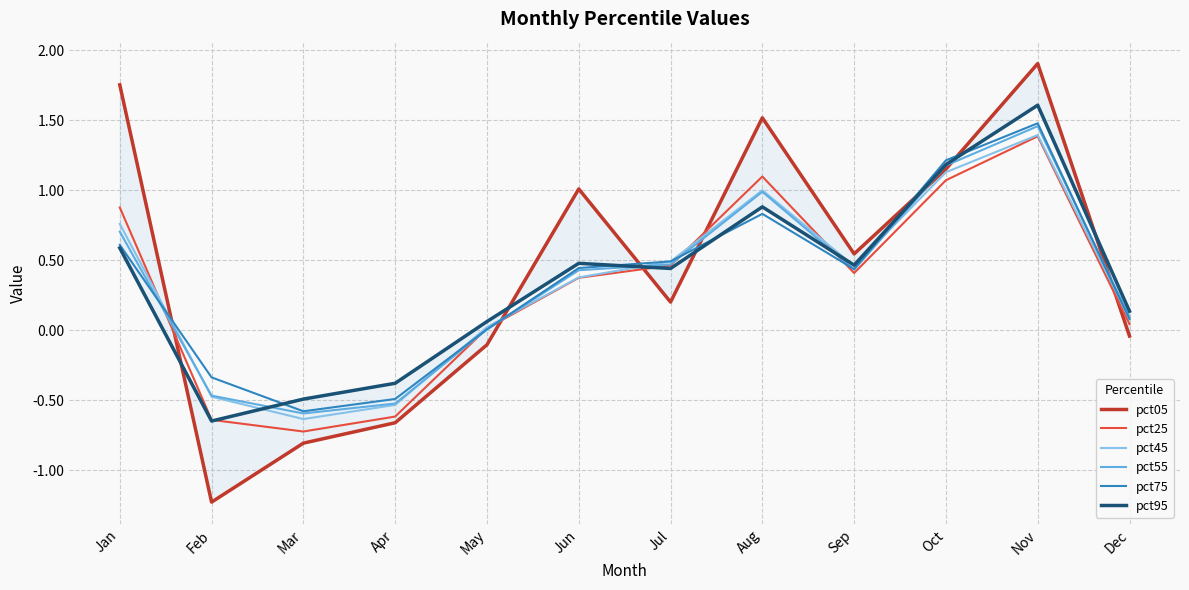

Which series has the largest range (max minus min)?

pct05